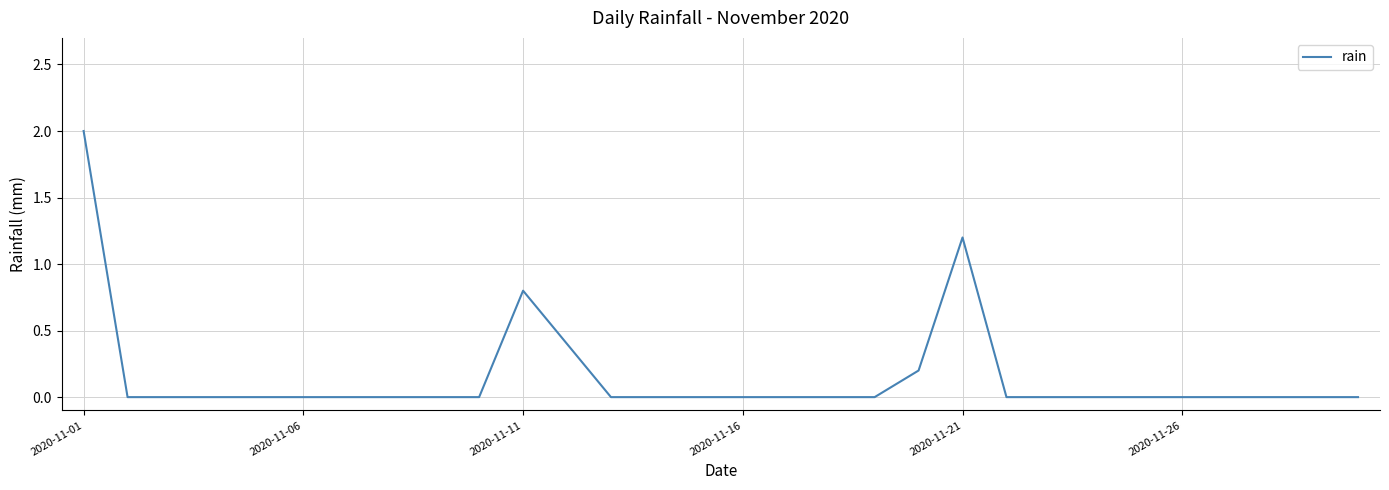

What is the greatest value displayed?

2.0